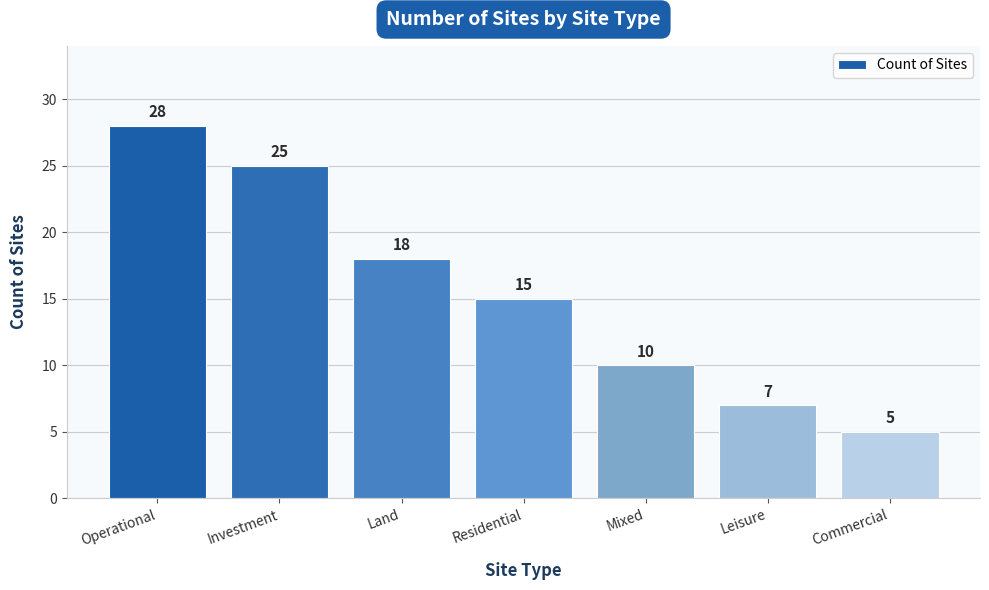

What is the difference between the values at Leisure and Residential?

8